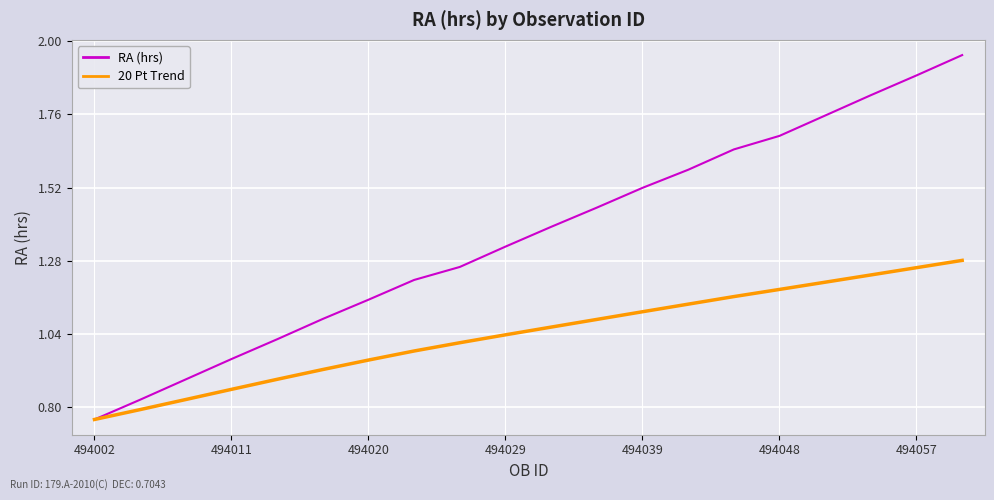

What are all the series names shown in the legend?

RA (hrs), 20 Pt Trend